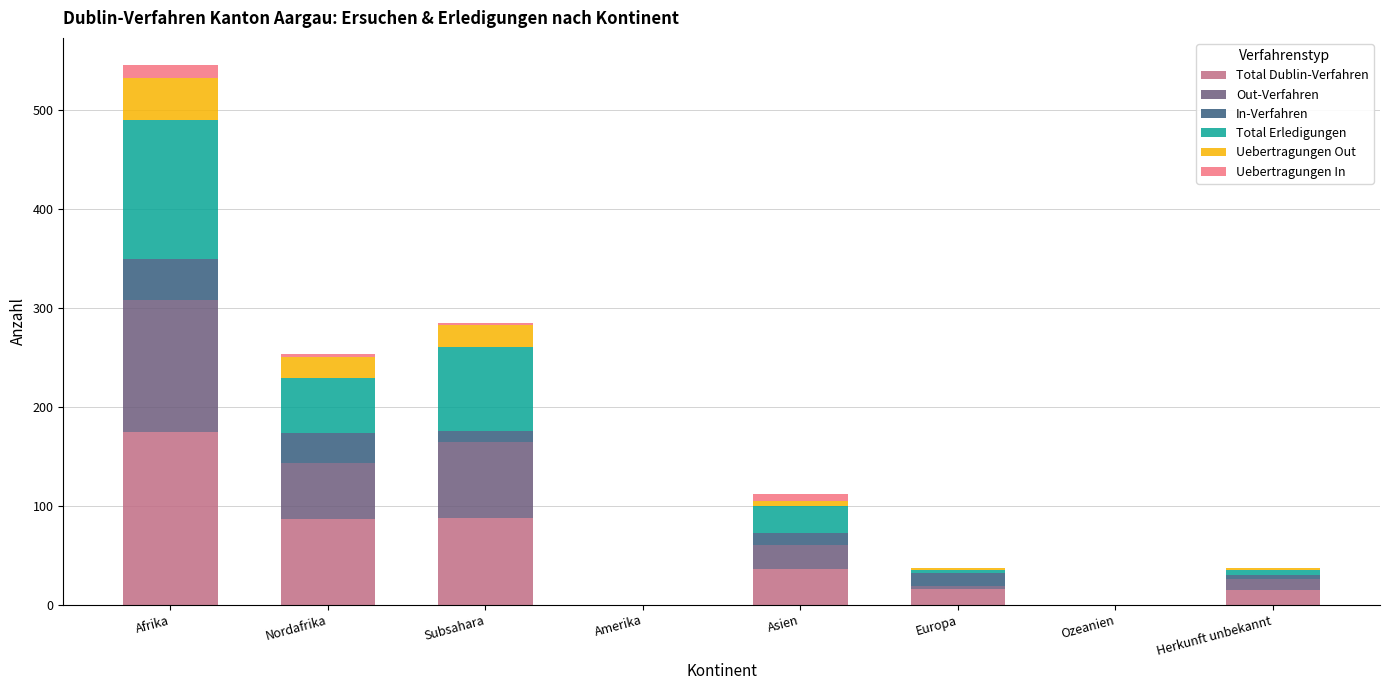

At which category is the sum across all series the highest?

Afrika